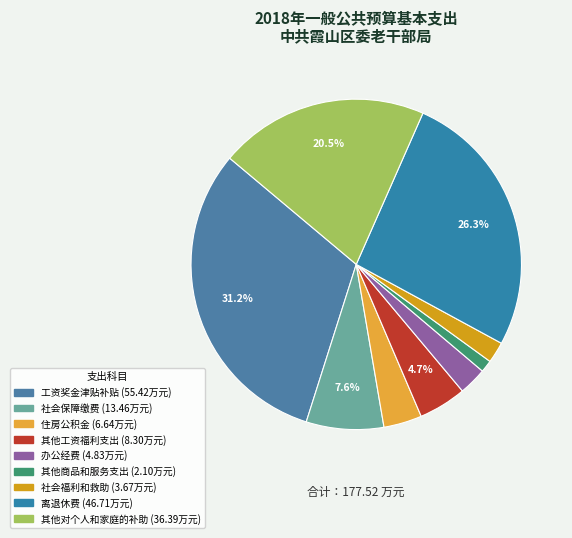

What percentage is the 其他商品和服务支出 slice, to the nearest percent?

1%